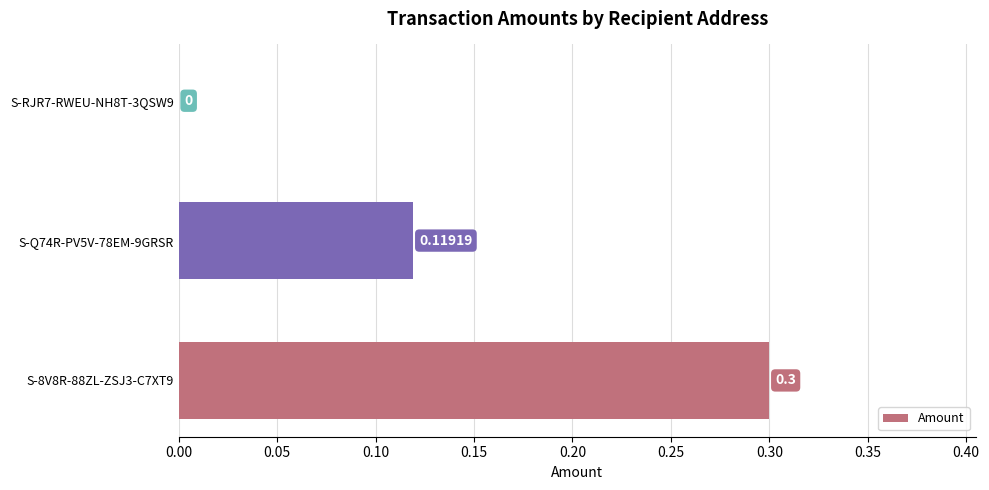

What is the maximum value shown in the chart?

0.3